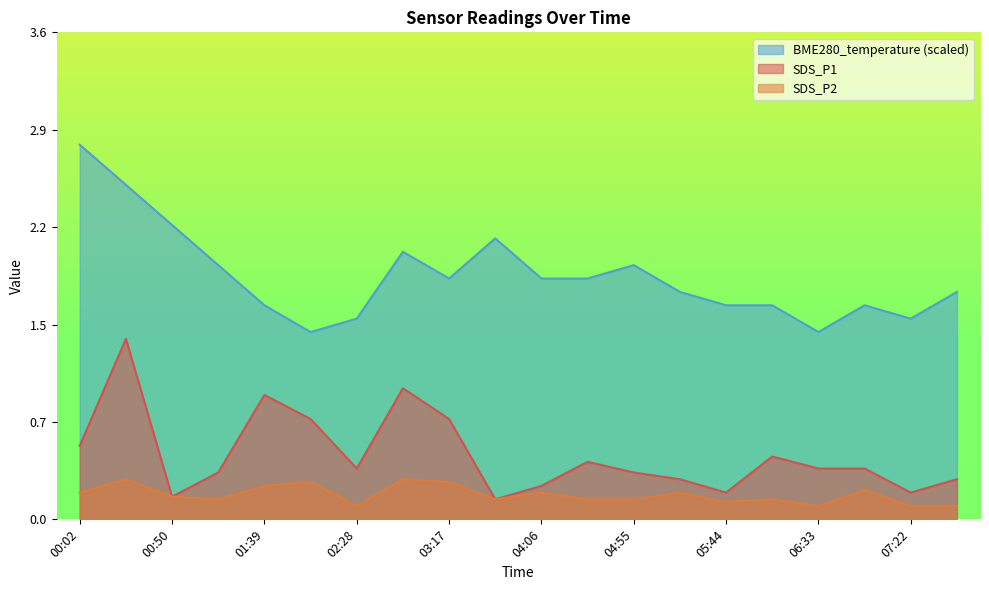

What is the label of the 12th point from the left?

04:31